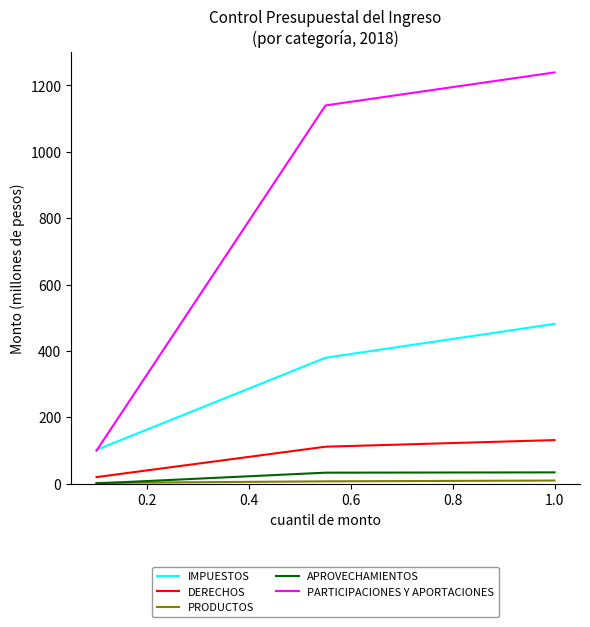

At how many categories does at least one series exceed 716?

2